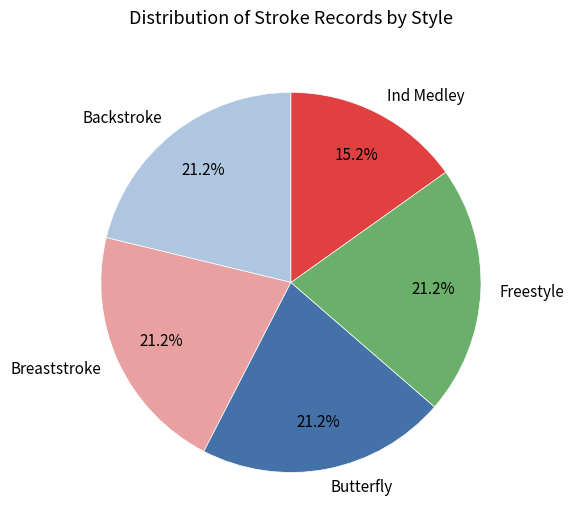

Approximately how many times larger is the value at Freestyle compared to Ind Medley?

1.4